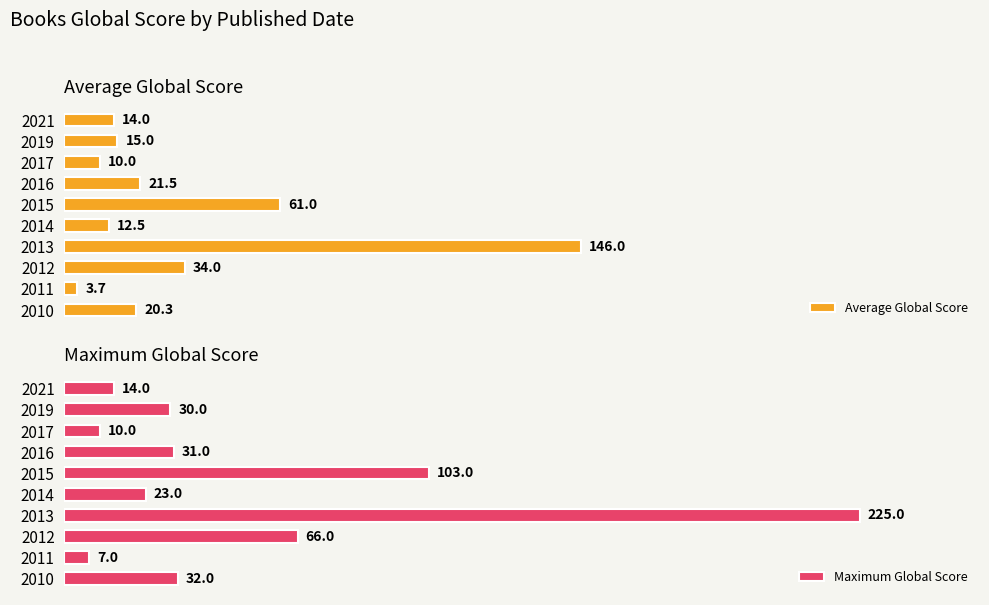

What is the value of the Average Global Score bar at the 7th from the left?

21.5